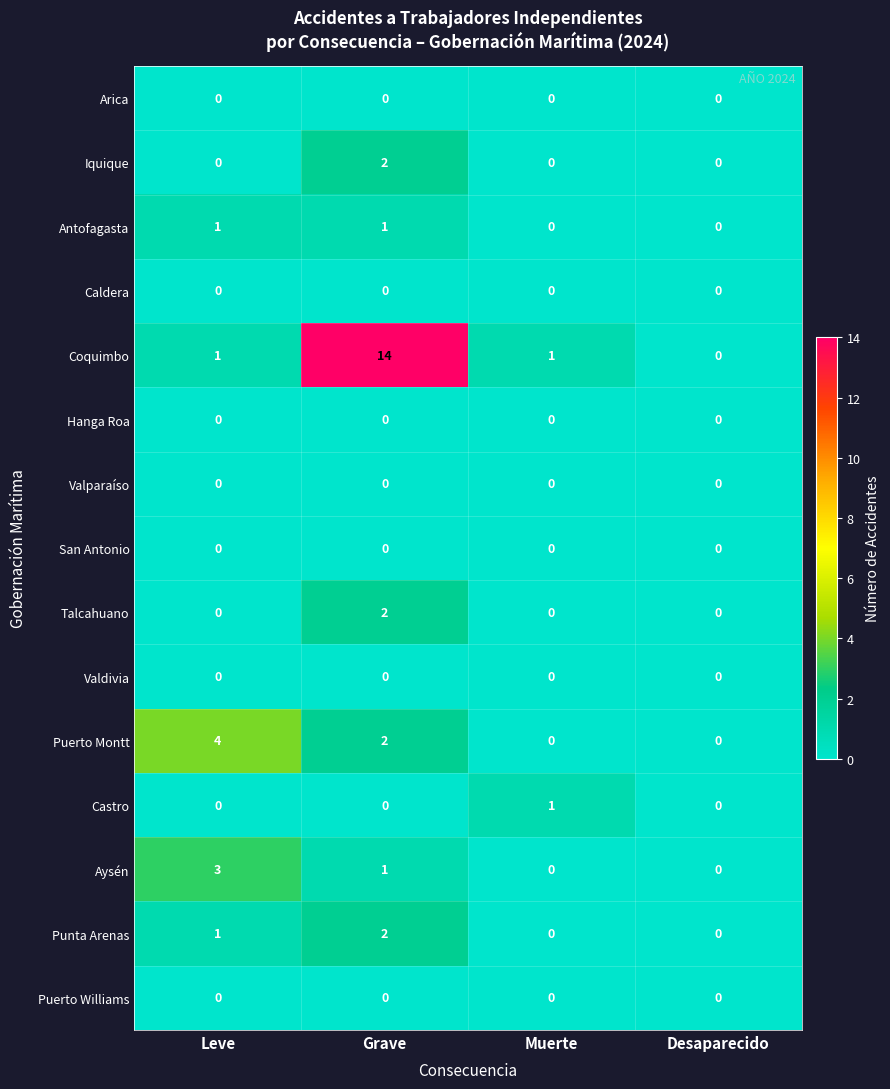

What is the difference between the maximum and minimum values in the Coquimbo series?

14